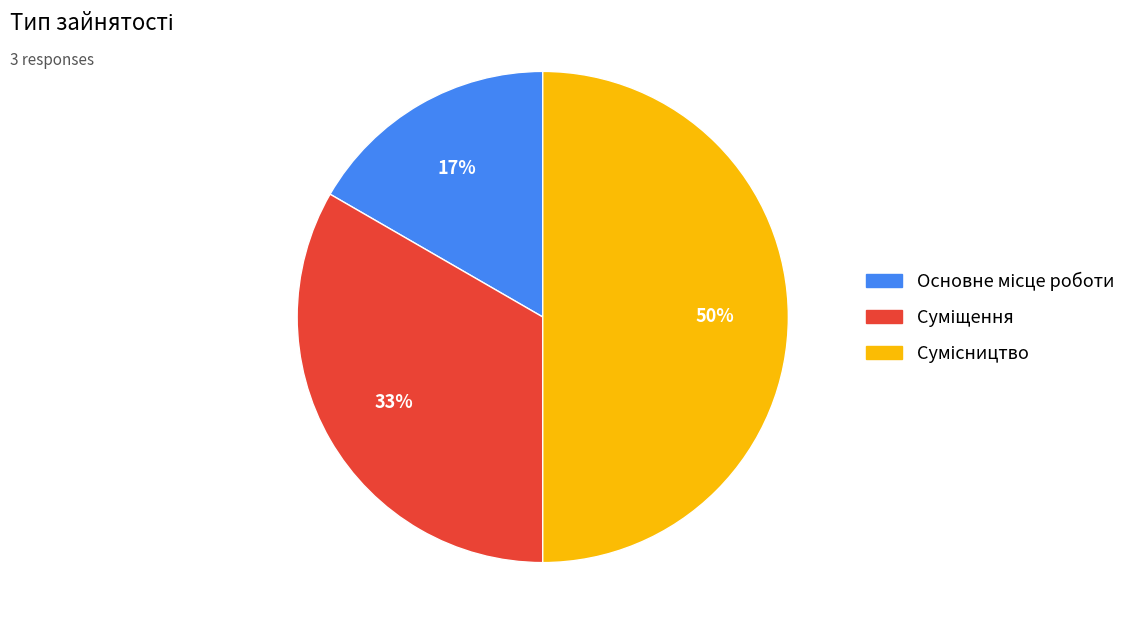

Which category has the biggest portion of the pie?

Сумісництво